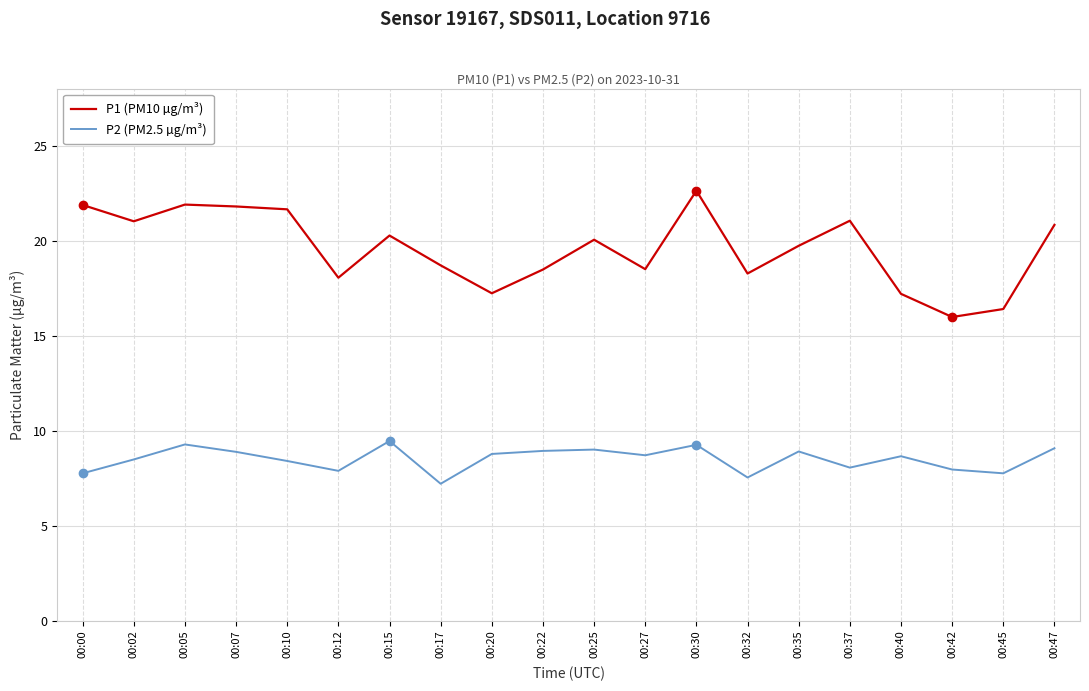

List the series in order of their overall mean, lowest first.

P2 (PM2.5 µg/m³), P1 (PM10 µg/m³)